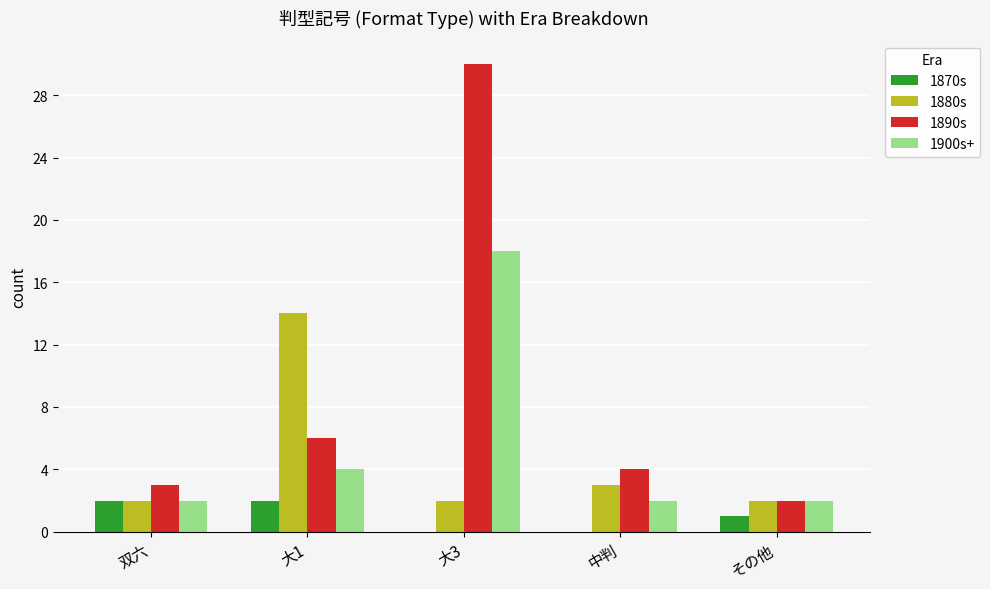

What is the total value across all series at その他?

7